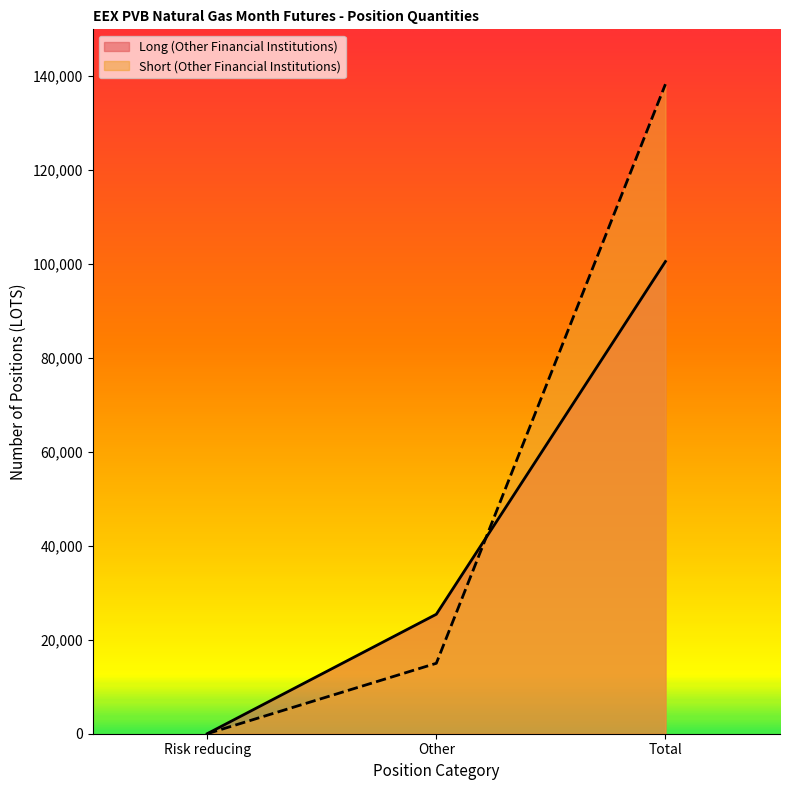

At how many categories does at least one series exceed 127711?

1